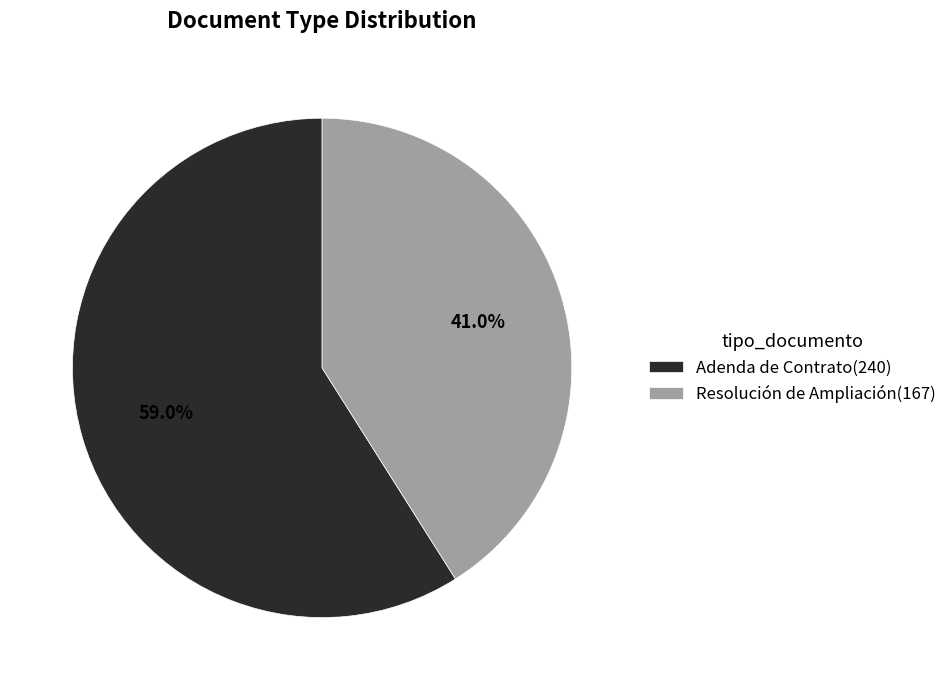

How many segments does this pie chart have?

2